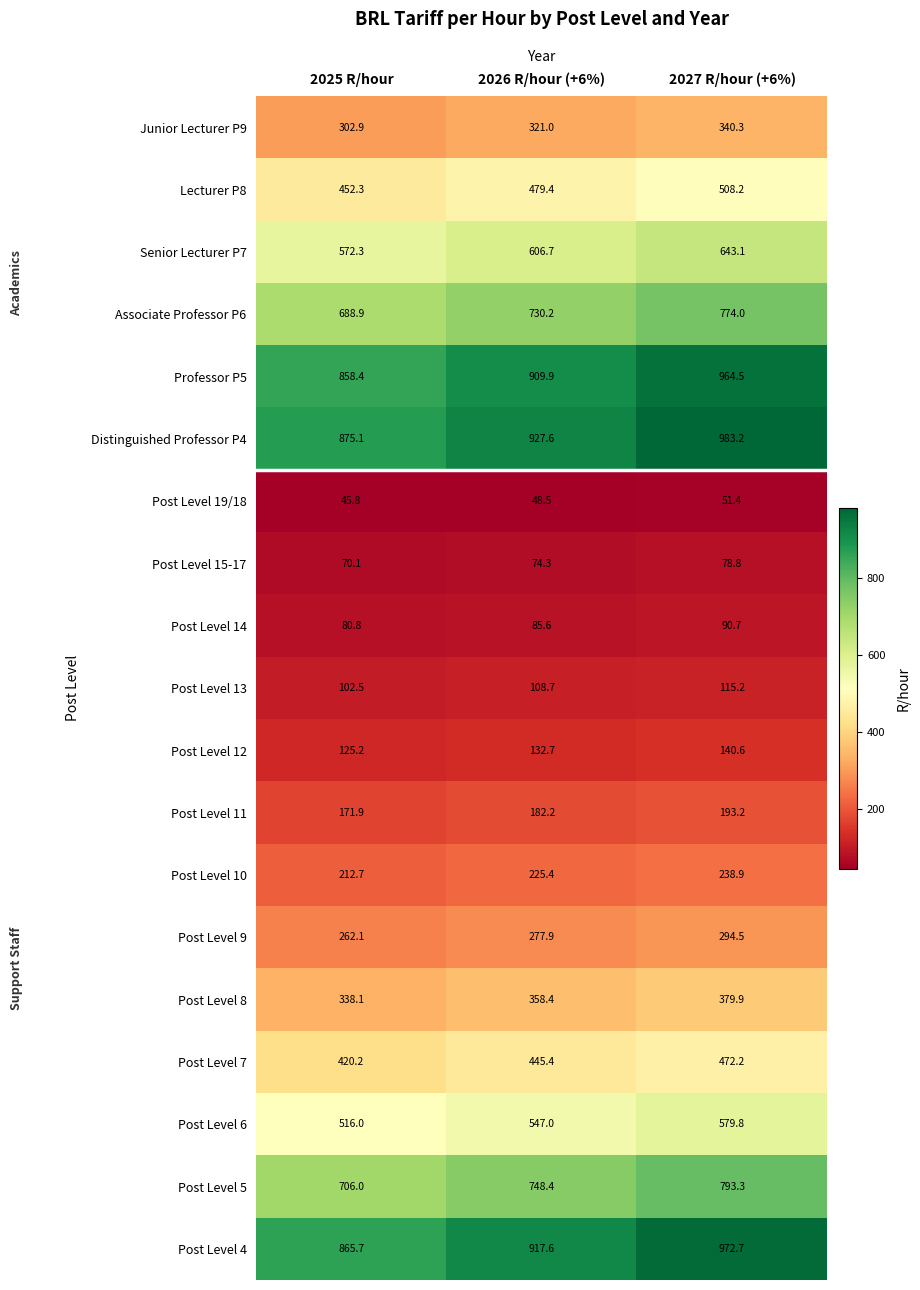

What is the maximum value for Post Level 9?

294.5